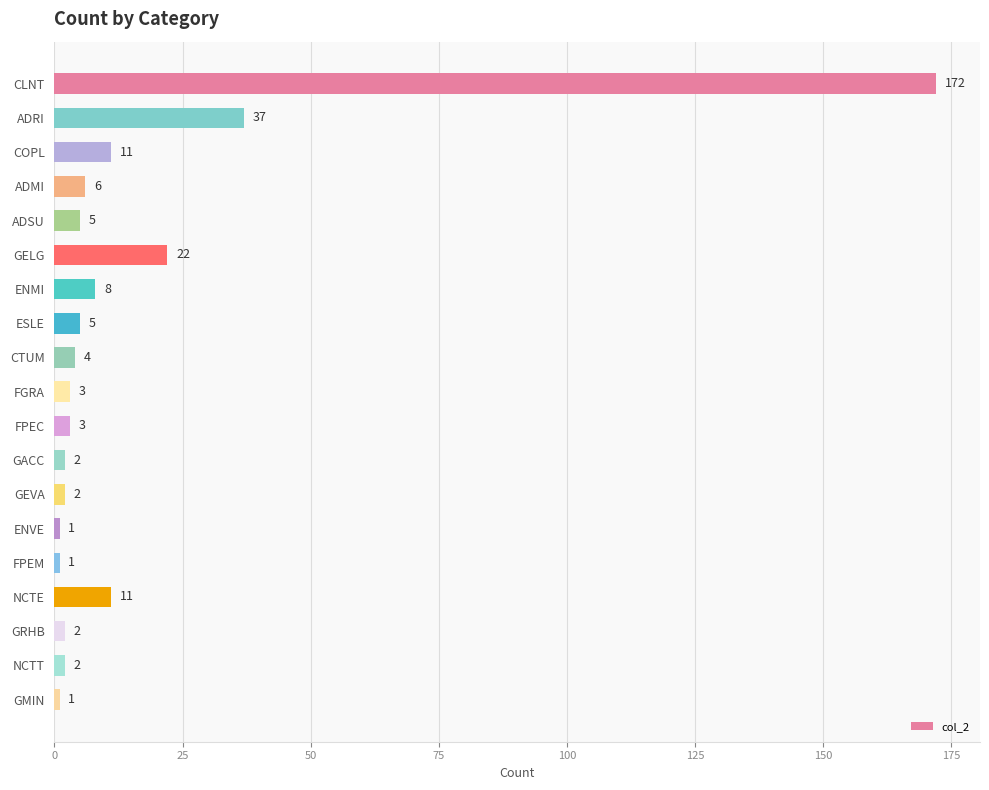

The chart shows a value of 8 at ENMI. True or false?

True